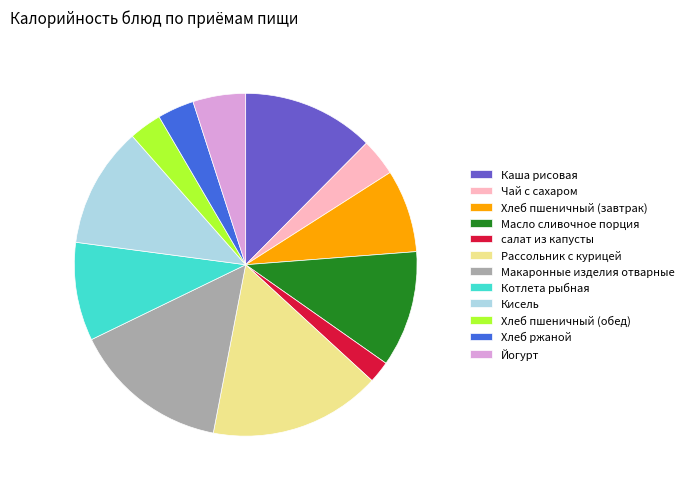

How many segments does this pie chart have?

12